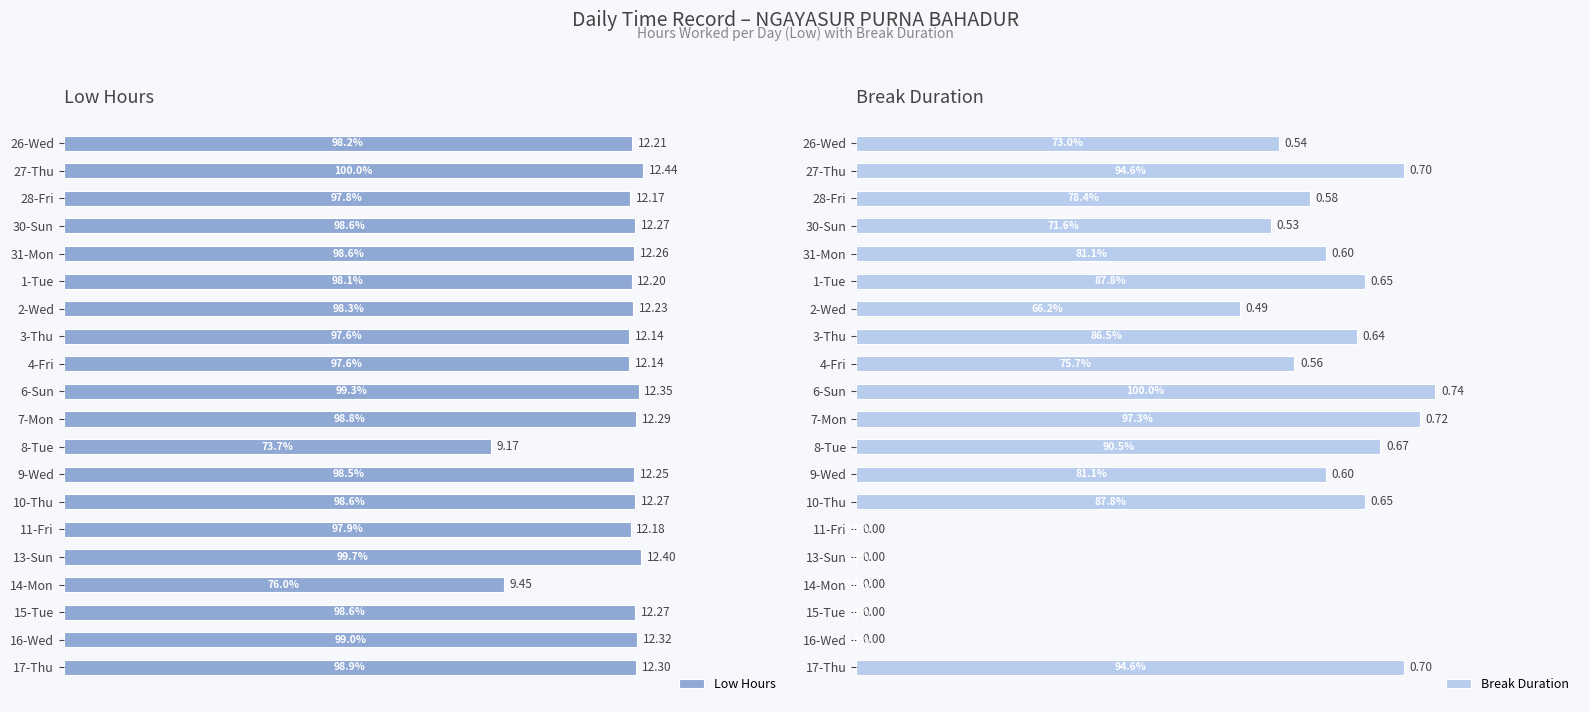

How many bars are there in total?

40